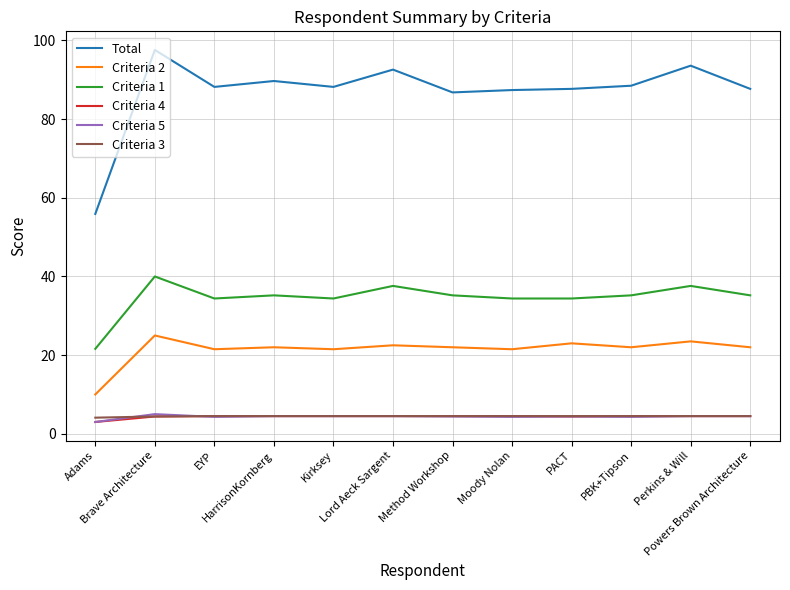

What are all the series names shown in the legend?

Total, Criteria 2, Criteria 1, Criteria 4, Criteria 5, Criteria 3